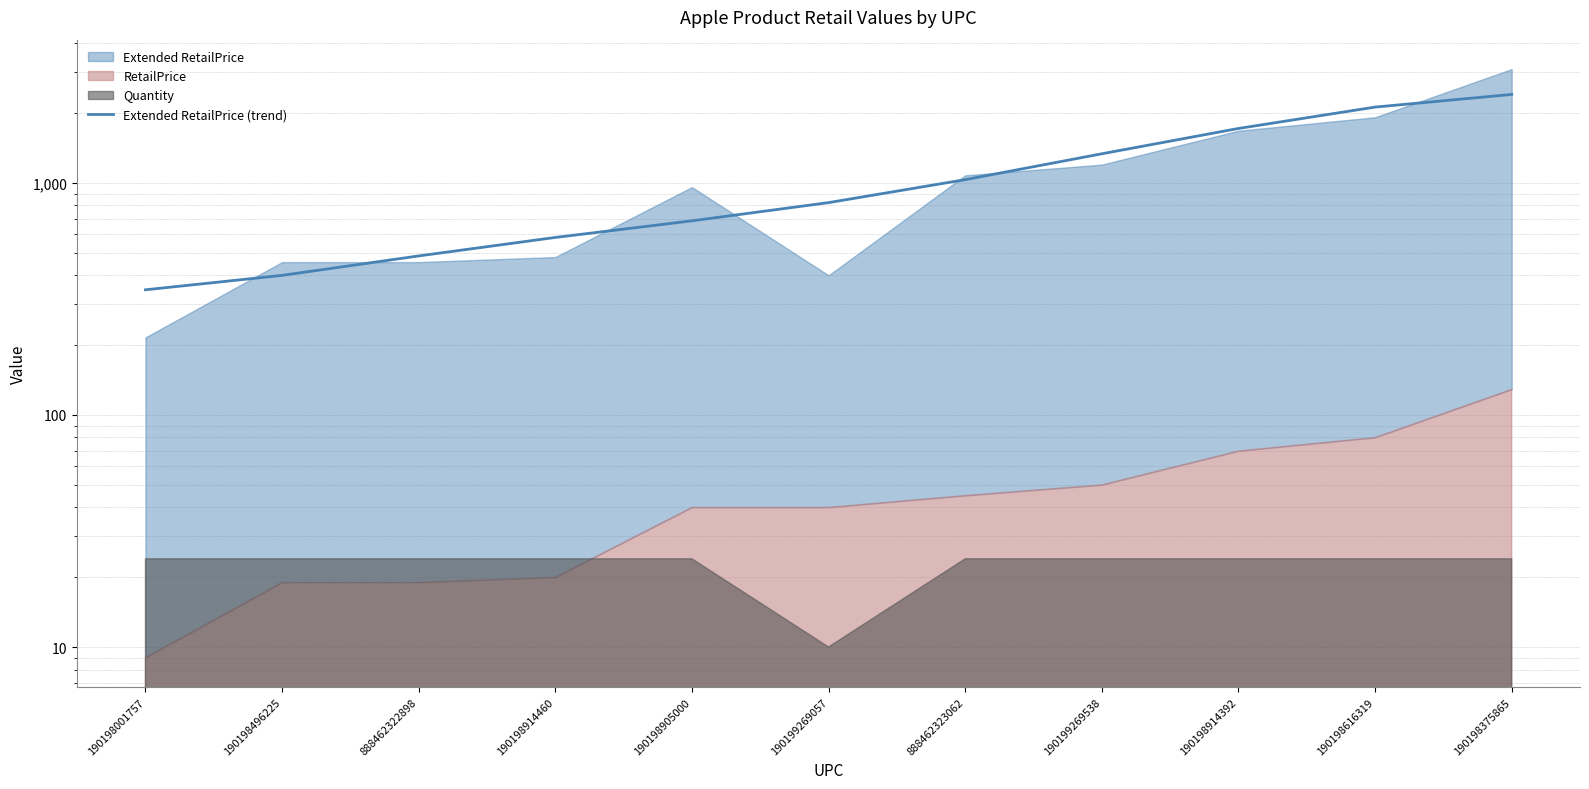

Reading left to right, list all the values displayed in this chart.

346.4	399.7	484.8	582.4	686.9	822.8	1033.4	1336.0	1717.6	2123.3	2407.7